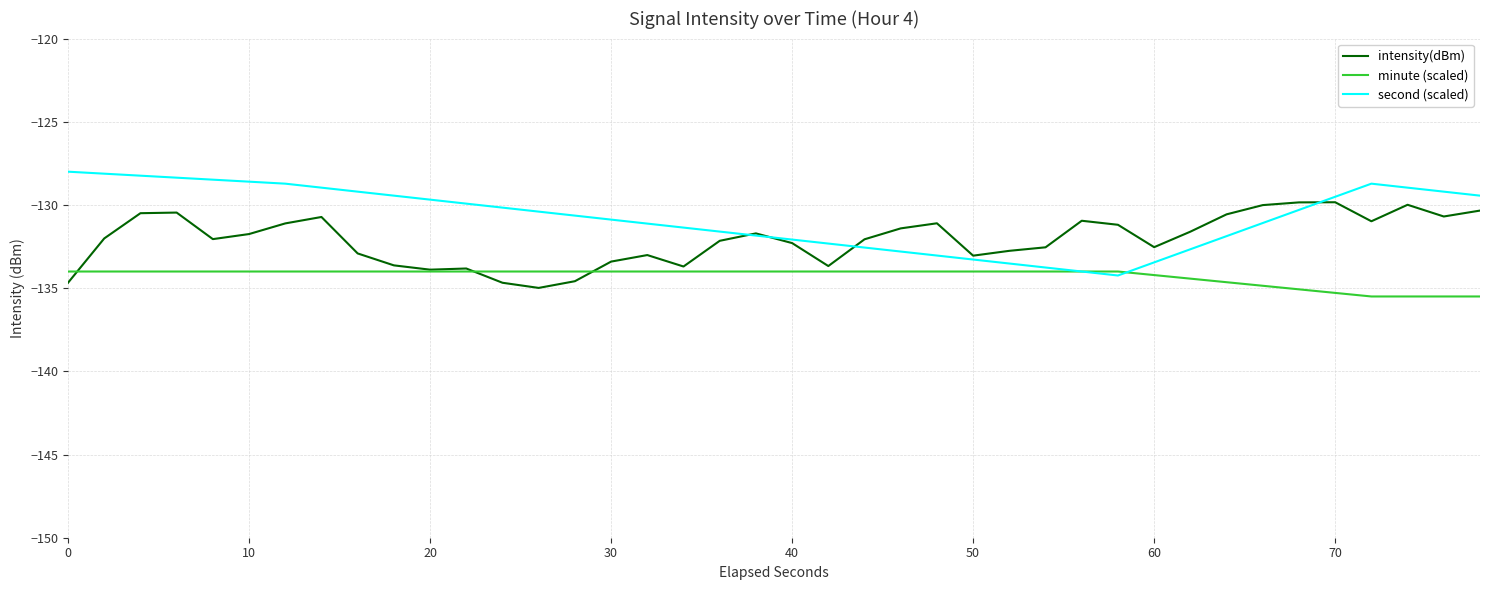

Which series has the largest total across all categories?

second (scaled)